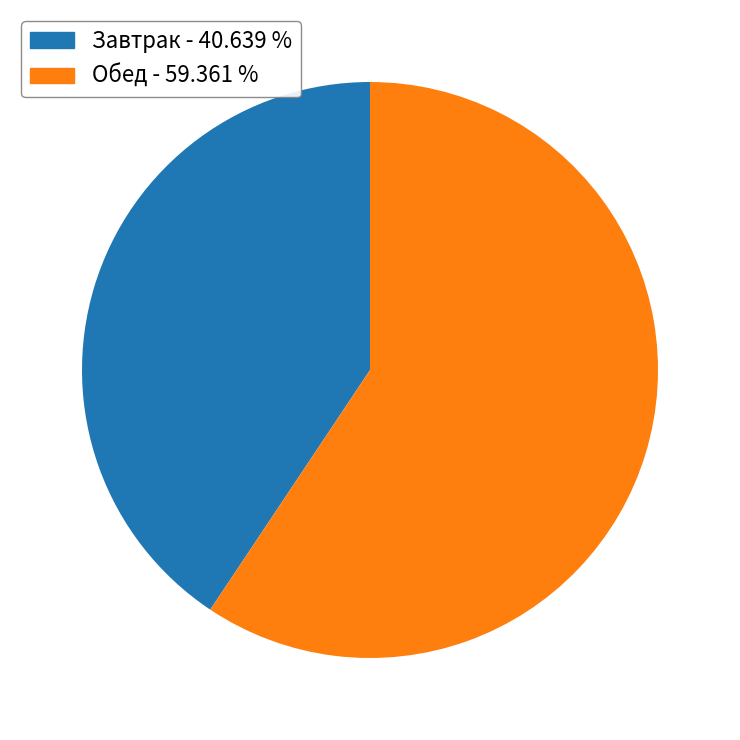

Is there any slice that represents more than half of the pie?

Yes